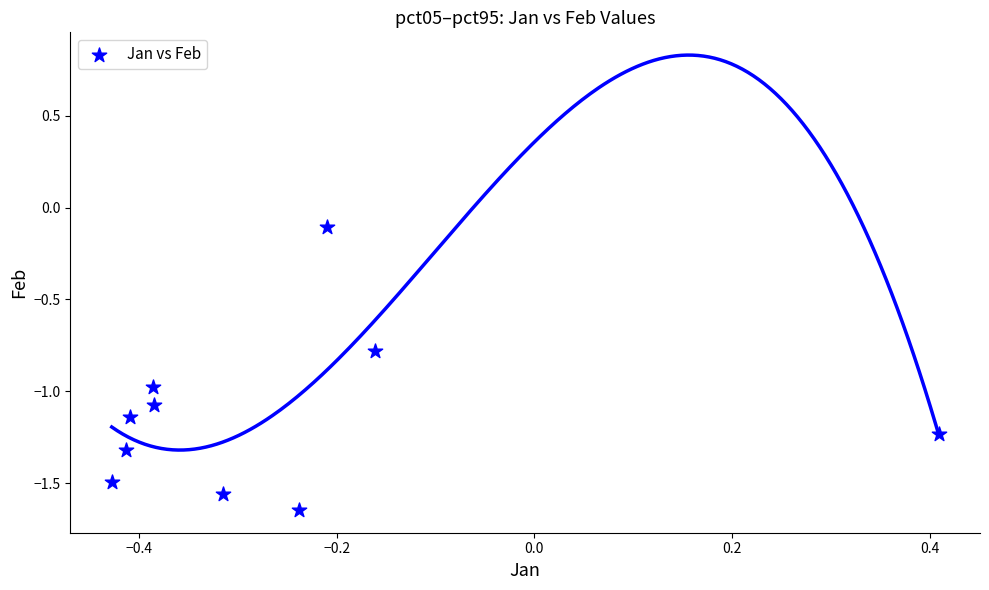

What is the range of X values (max minus min)?

0.8